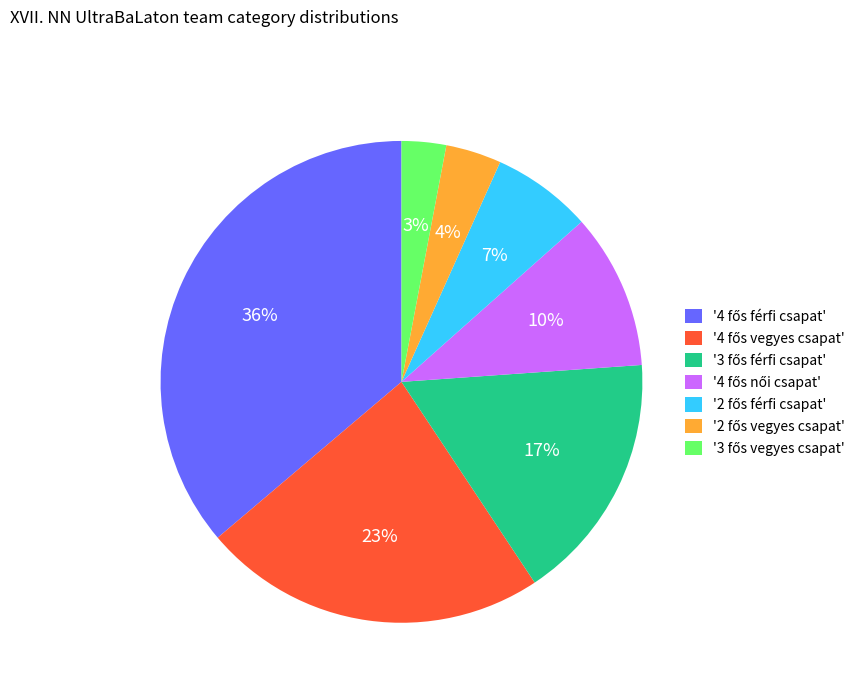

To the nearest percent, what is the difference between the largest and smallest slice percentages?

33%